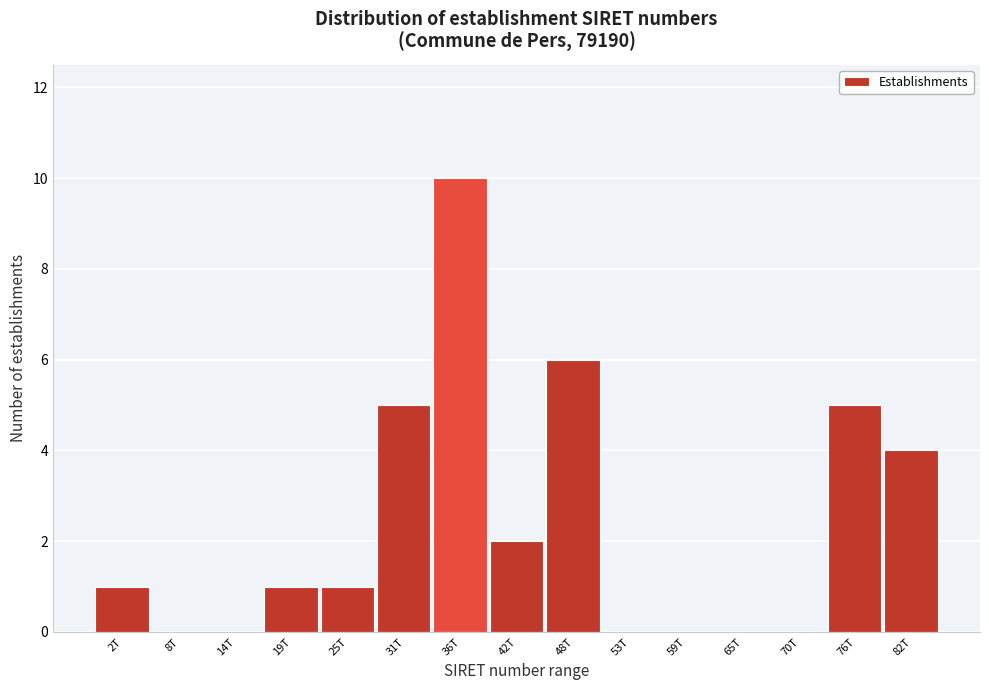

Reading left to right, transcribe all the data shown in this chart.

2T=1	8T=0	14T=0	19T=1	25T=1	31T=5	36T=10	42T=2	48T=6	53T=0	59T=0	65T=0	70T=0	76T=5	82T=4